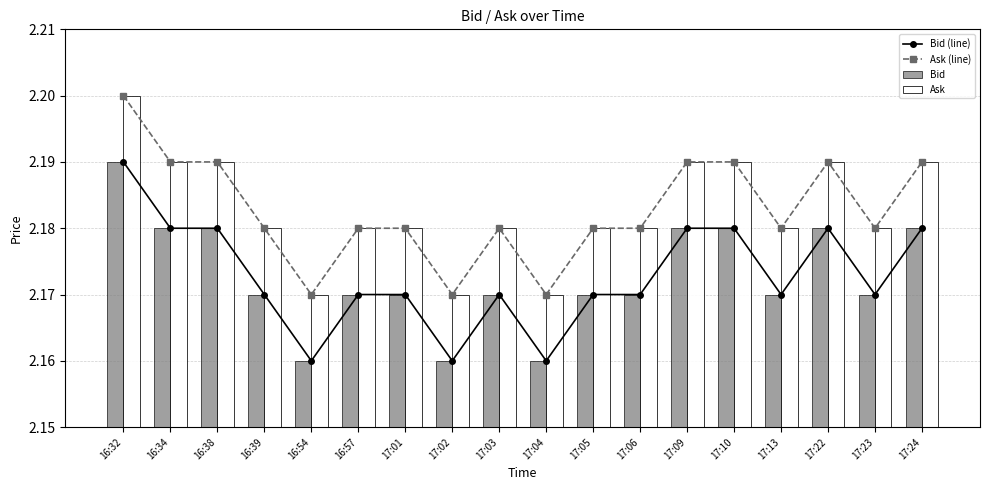

The value of Bid (line) at 17:05 is 2.2. True or false?

True